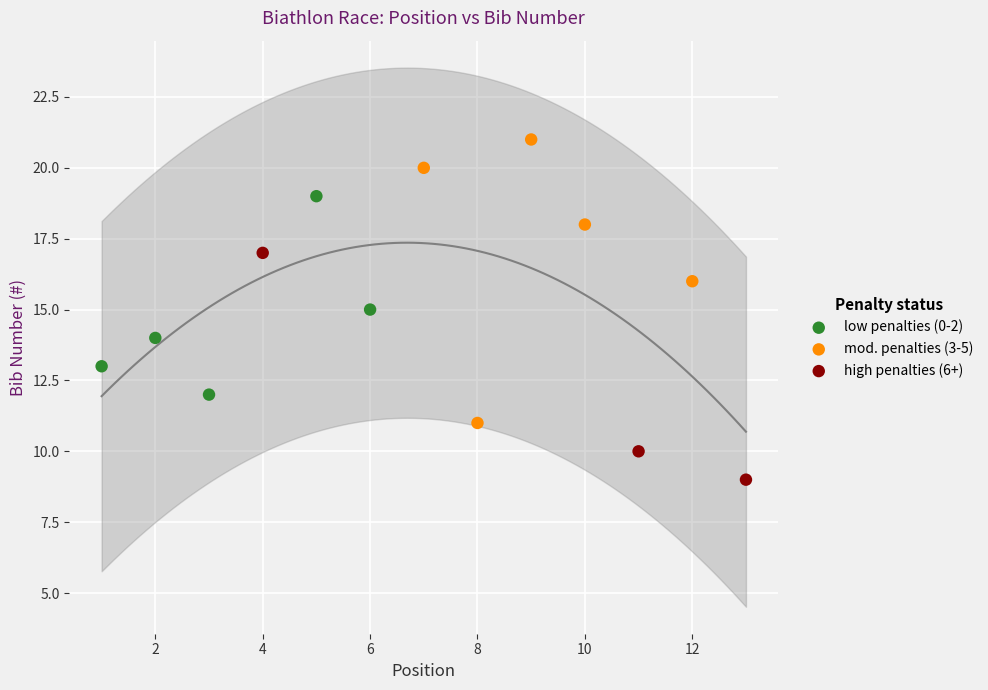

Which series has the largest Y range (max minus min)?

mod. penalties (3-5)